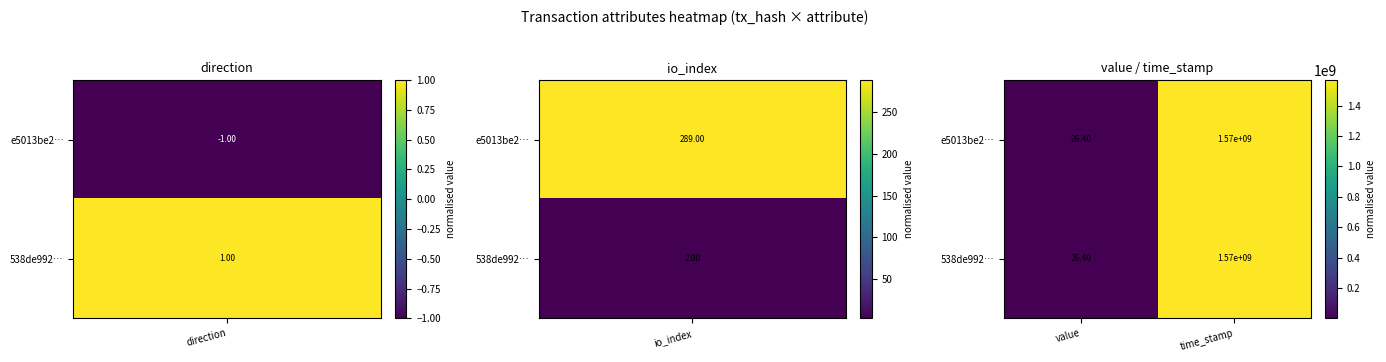

How many categories are shown in the chart?

2